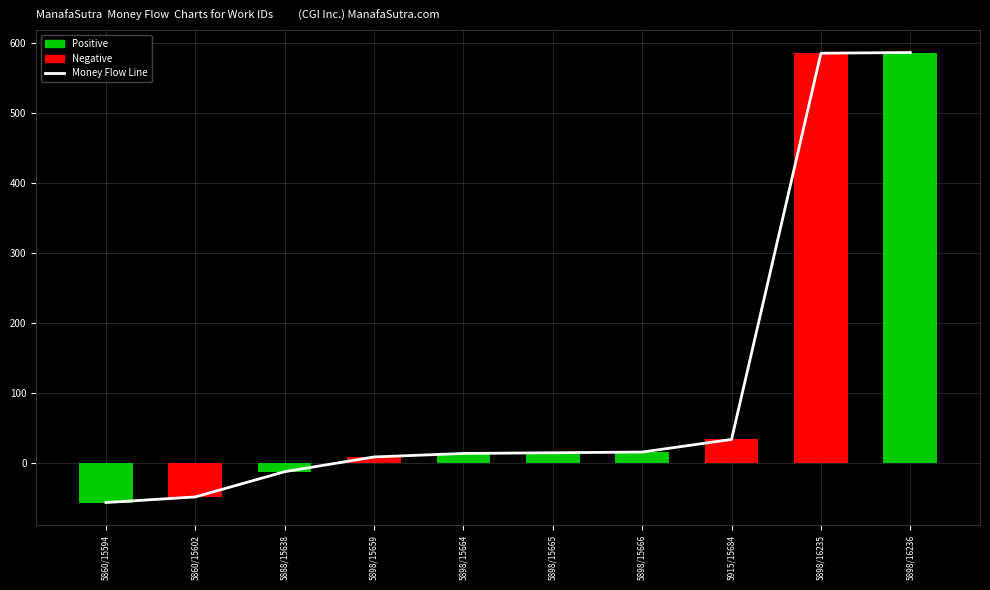

Which category has the highest value across all series?

5898/16236